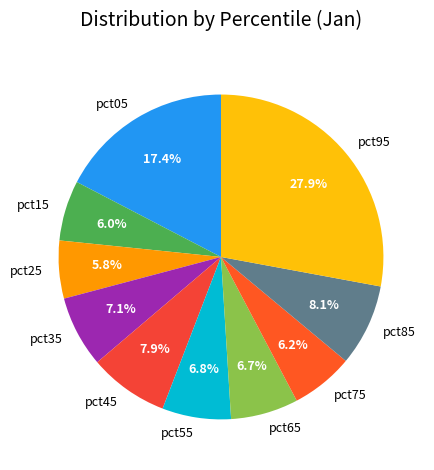

Is pct55 the majority of the pie?

No